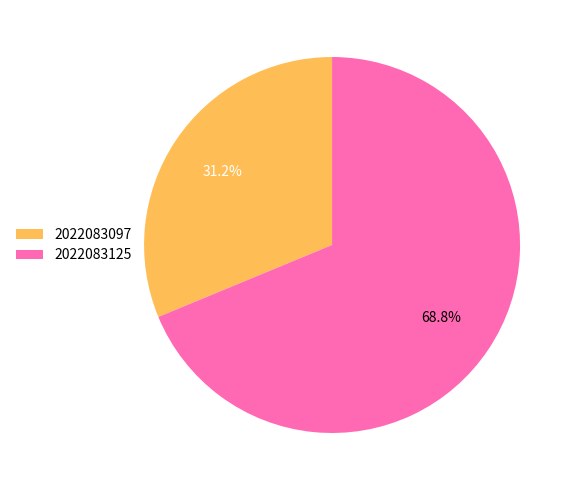

The 2022083125 slice represents 69% of the pie. True or false?

True